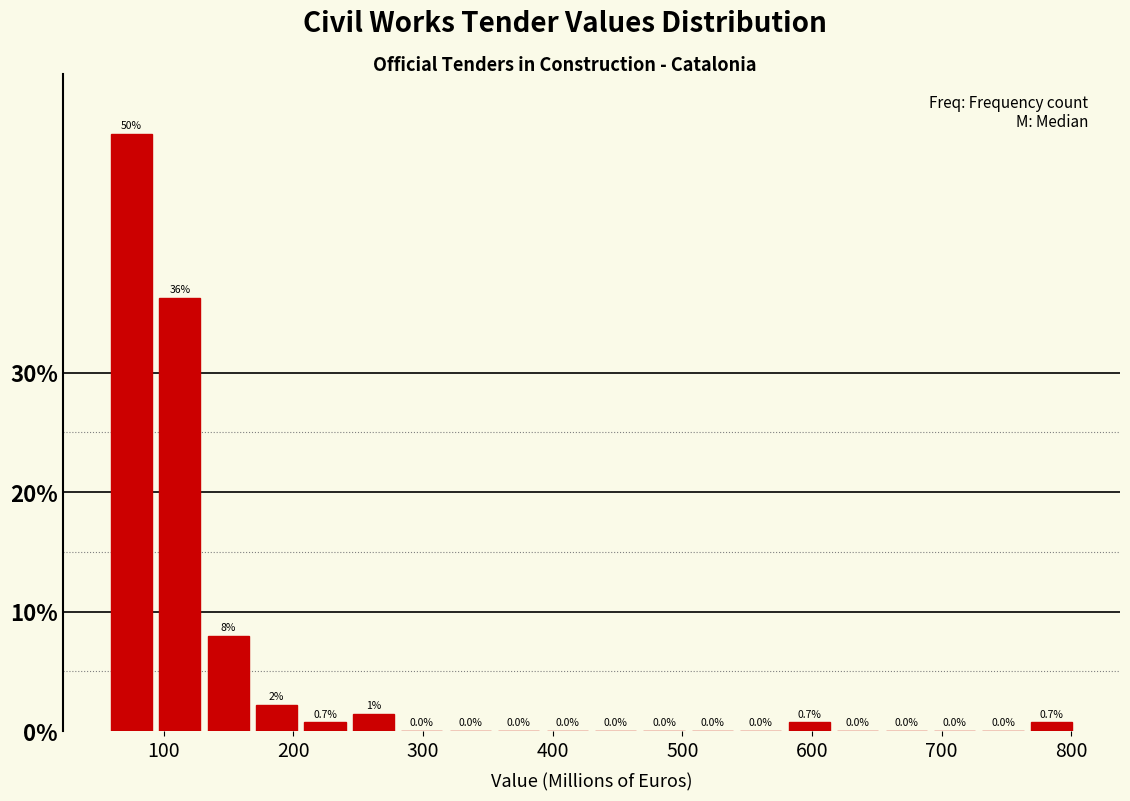

Around what value on the x-axis is the tallest bar? Give the approximate position of its centre, as read against the axis.

70